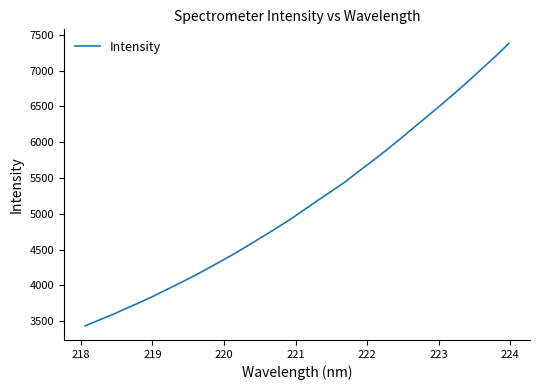

What is the difference between the maximum and minimum values?

3947.9